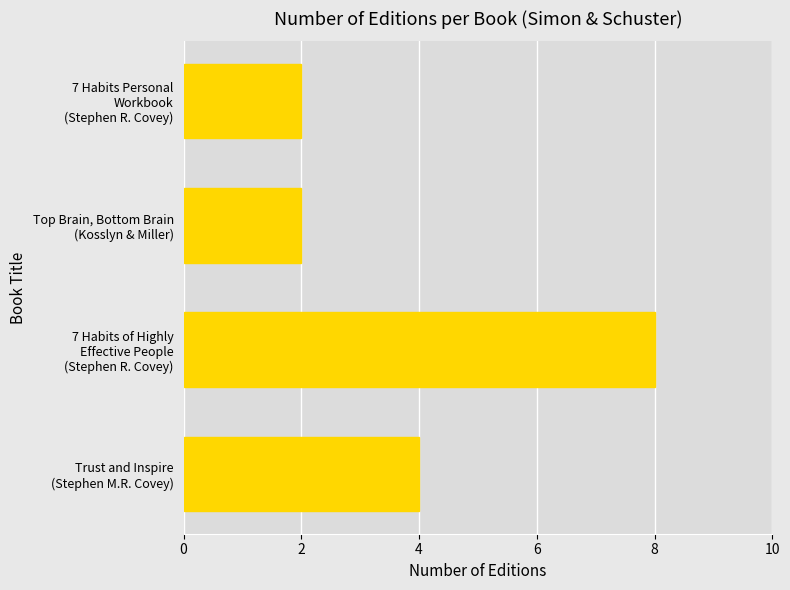

What is the sum of all values?

16